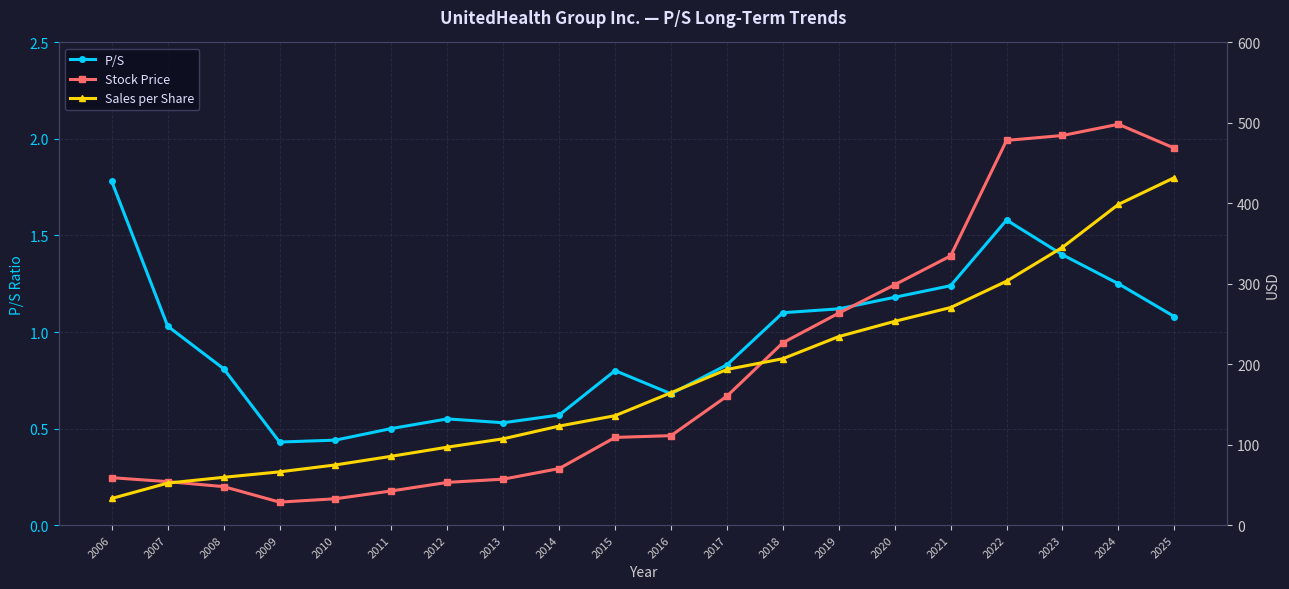

What is the difference between the maximum and minimum values in the Stock Price series?

469.7